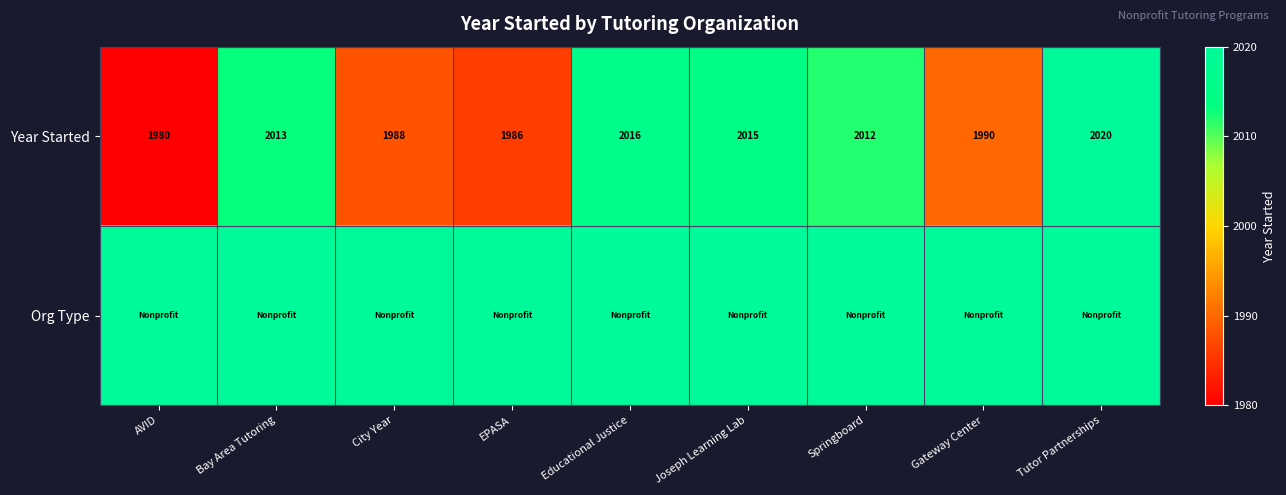

Is it true that Year Started equals 2013 at Bay Area Tutoring?

True